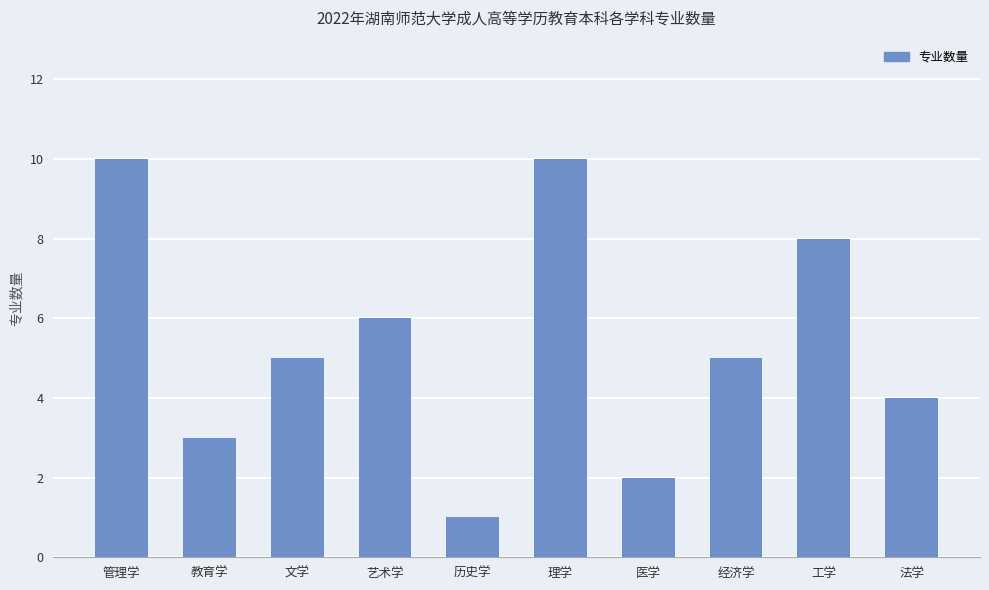

At which category does the chart reach its minimum across all series?

历史学